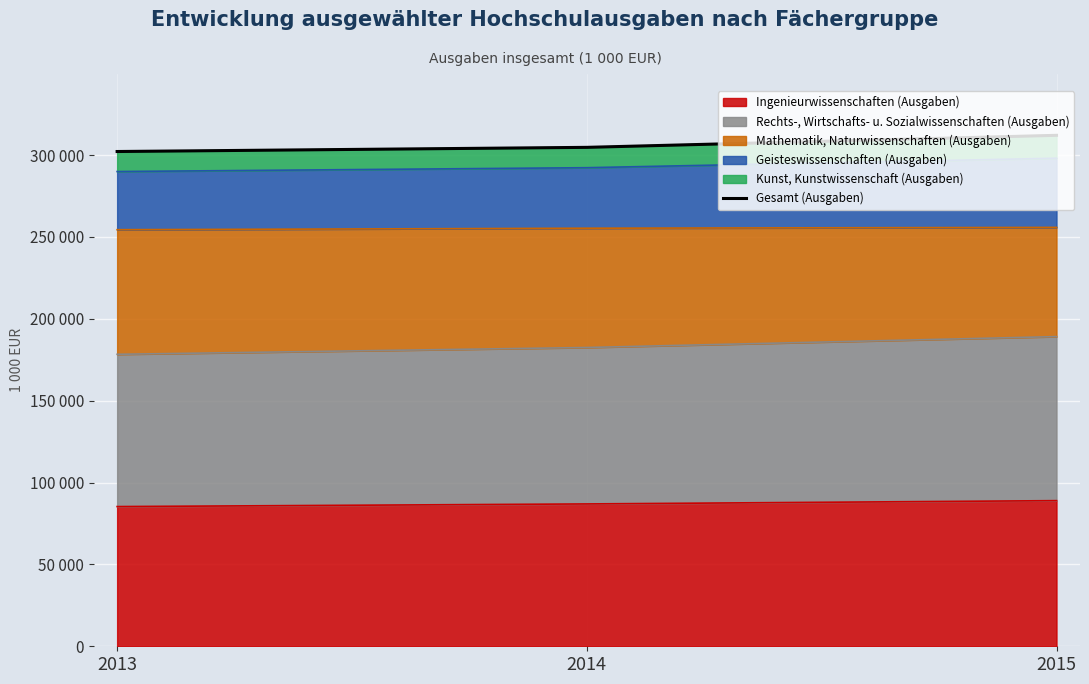

Approximately how many times larger is the value at 2014 compared to 2013?

1.0